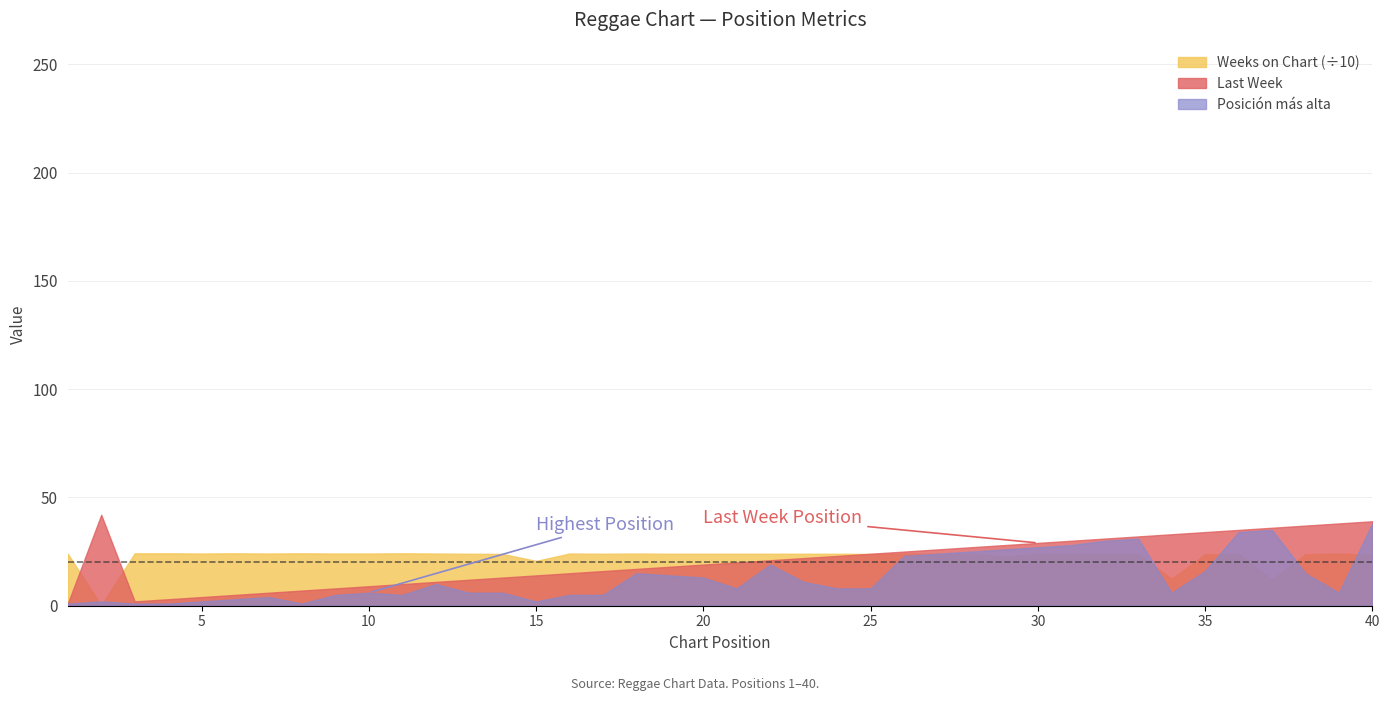

Which series has the largest total across all categories?

Weeks on Chart (÷10)